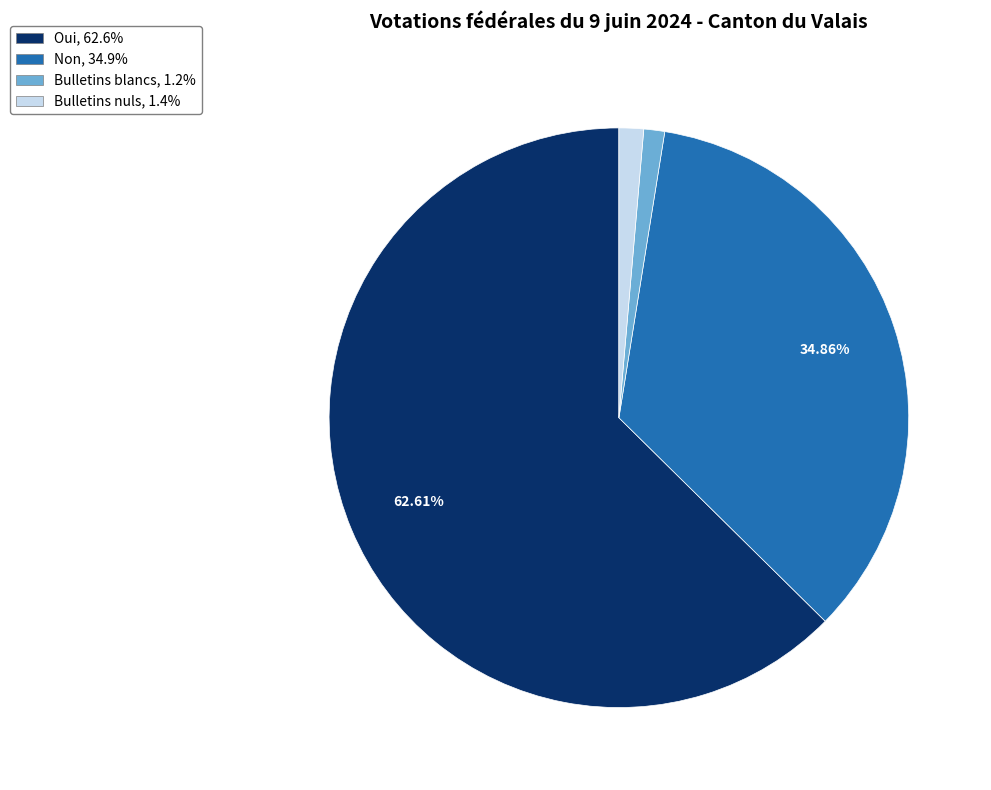

Does Oui account for over 50% of the chart?

Yes